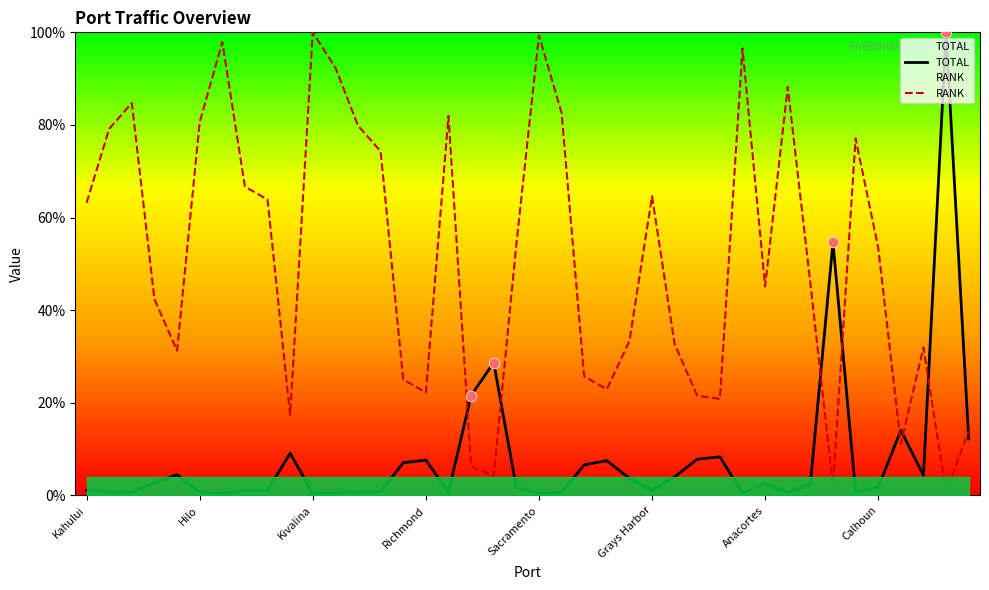

Is the value of TOTAL at 16 greater than the value of RANK at 32?

No